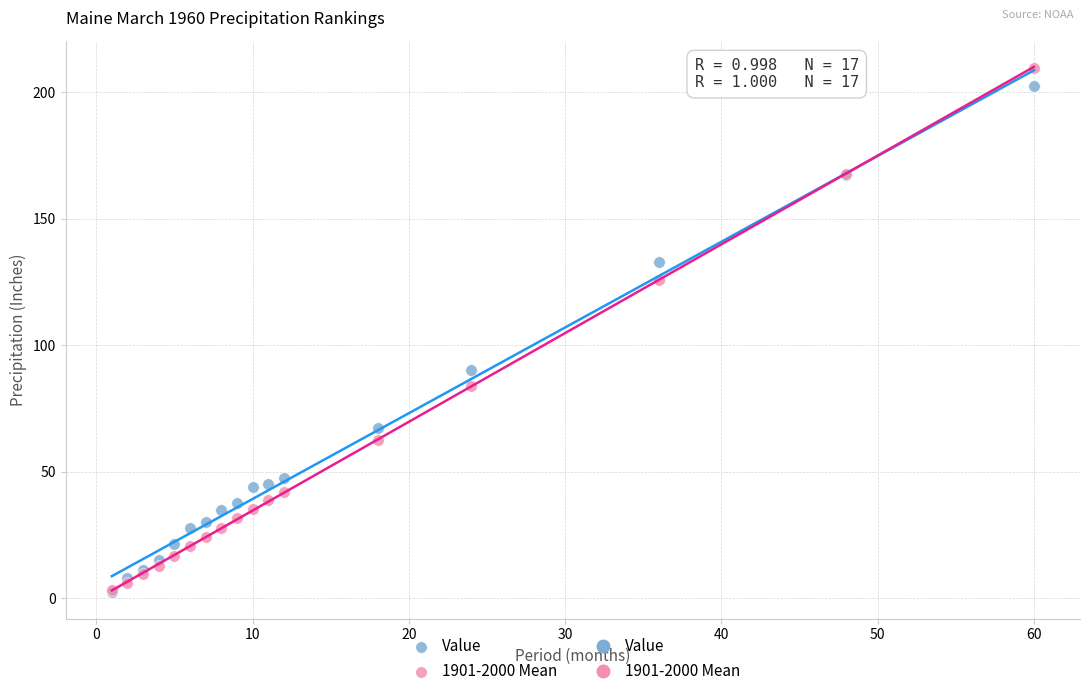

In the Value series, what Y value is closest to 102?

90.2